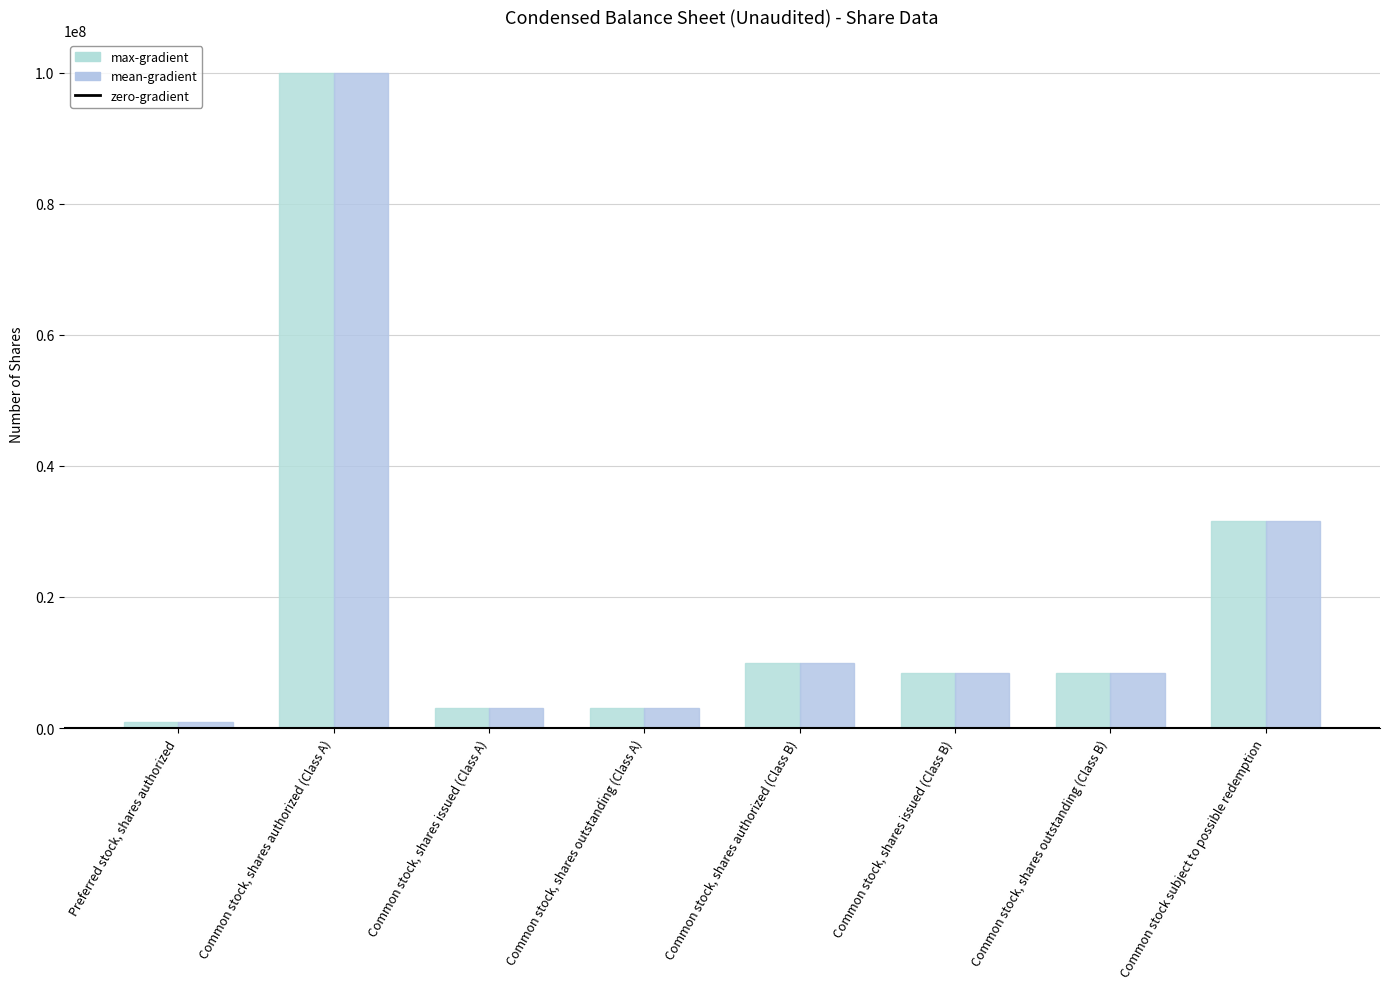

Is the value of mean-gradient at Preferred stock, shares authorized greater than the value of max-gradient at Common stock, shares authorized (Class A)?

No